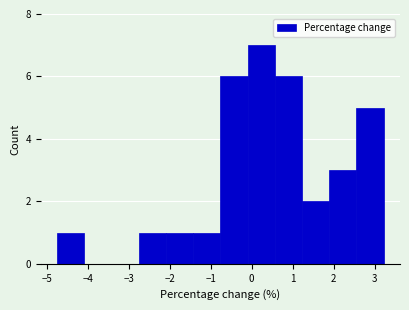

Which range on the x-axis has the tallest bar?

-0.1 to 0.6